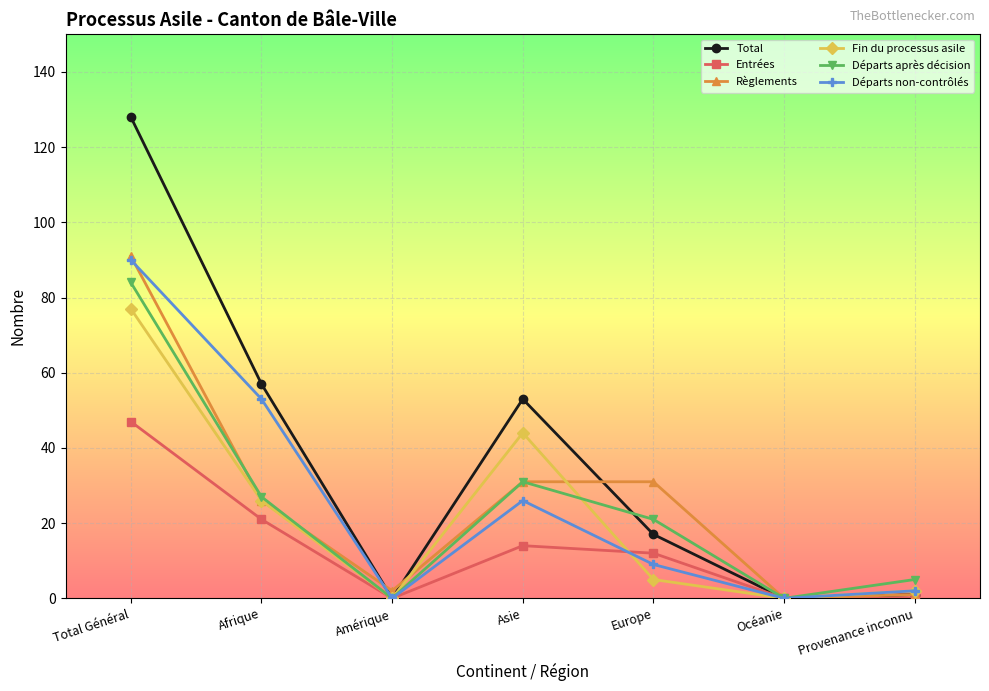

What is the difference between the Départs après décision values at Europe and Asie?

10